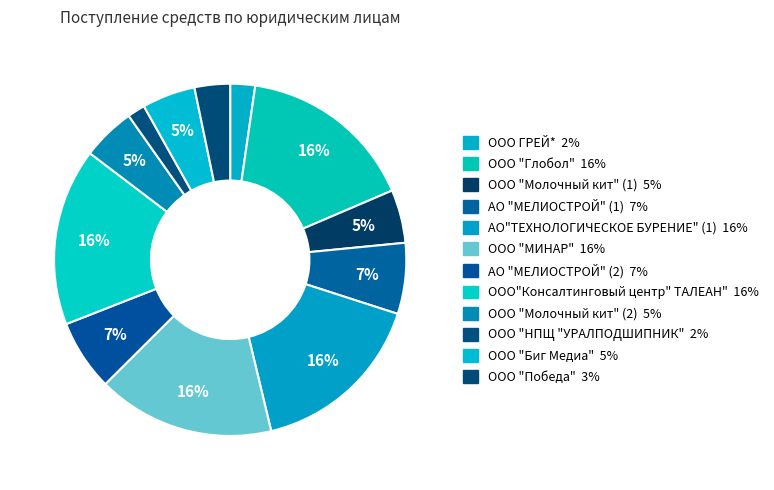

What is the total percentage of ООО "НПЩ "УРАЛПОДШИПНИК" and ООО "Молочный кит" (2)?

6.5%